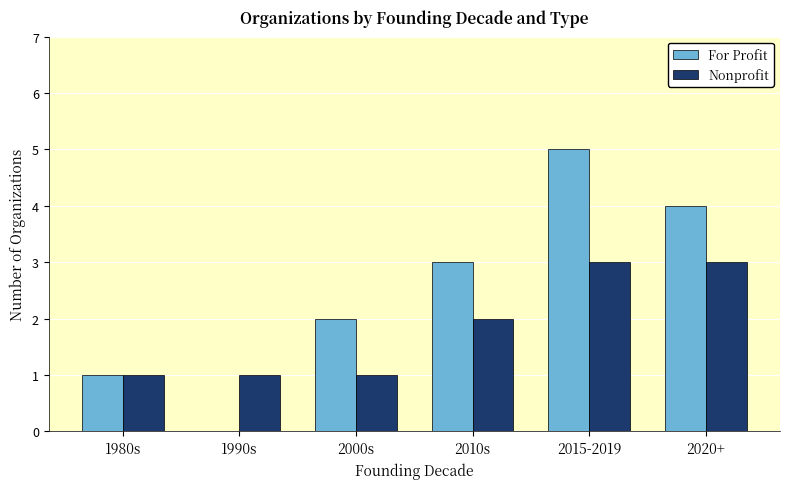

What are all the series names shown in the legend?

For Profit, Nonprofit